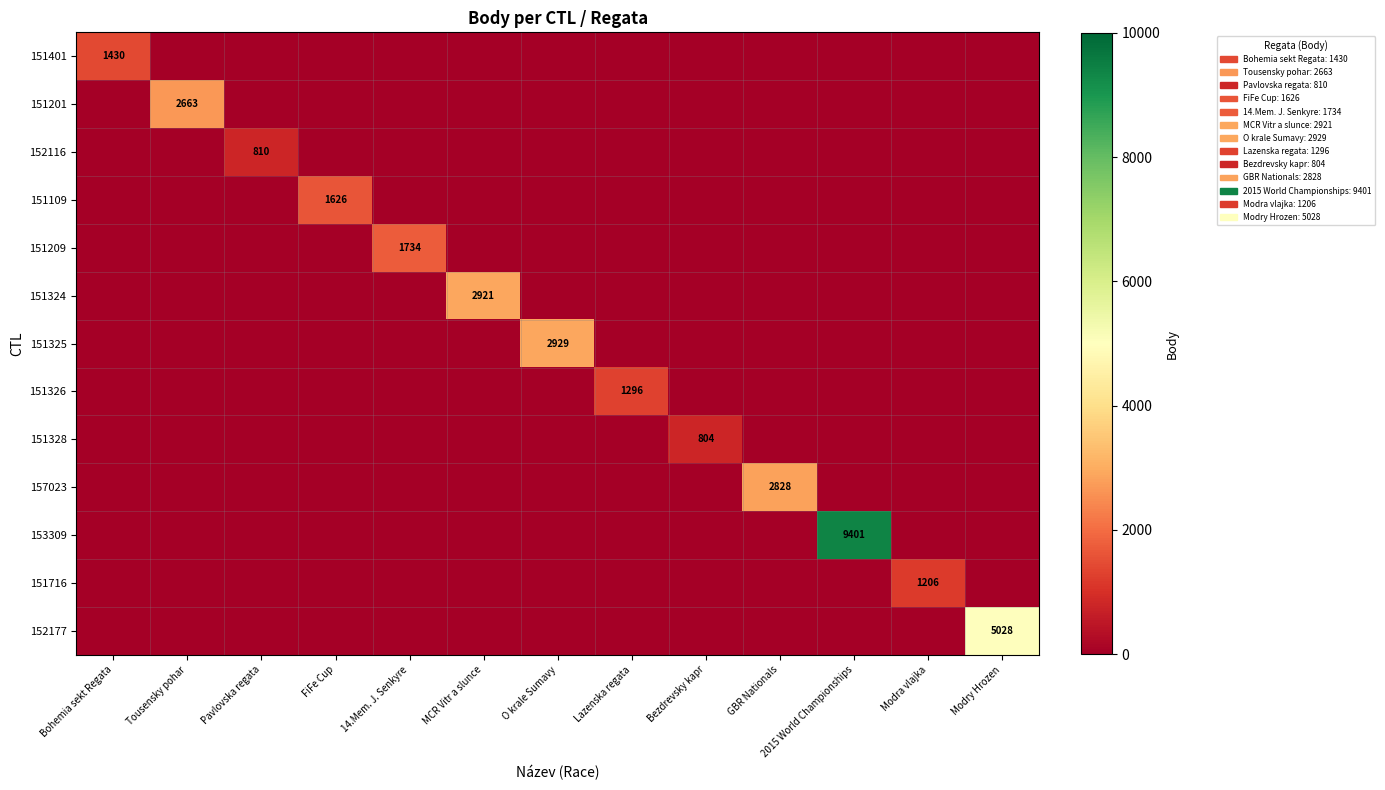

What is the maximum value shown in the chart?

9401